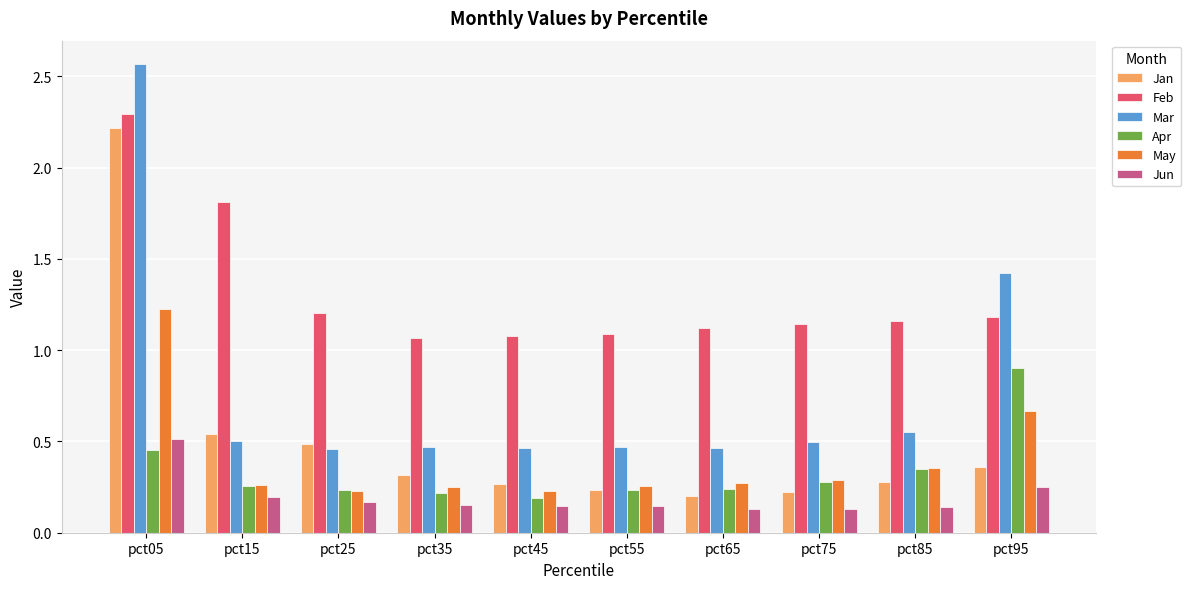

How many bars are there in each group?

6